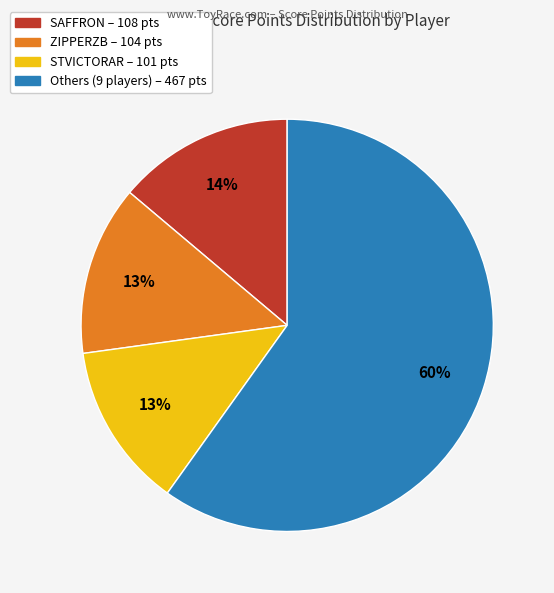

To the nearest percent, what is the difference between the largest and smallest slice percentages?

47%